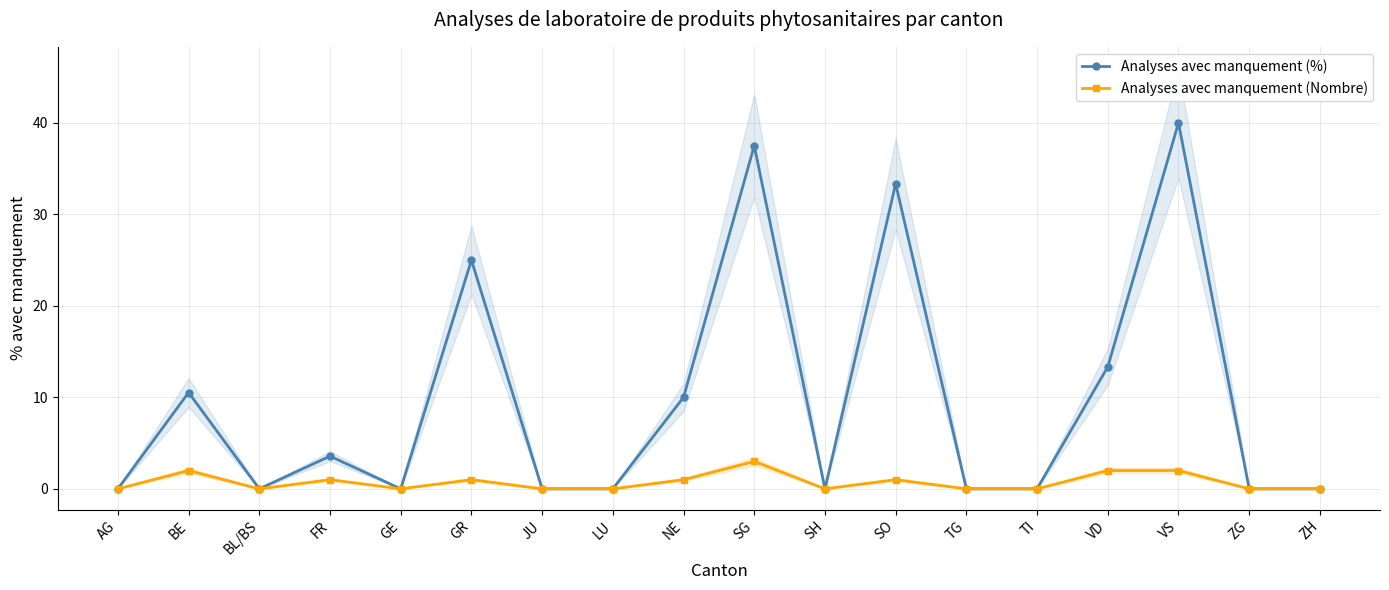

What is the average value of the Analyses avec manquement (%) series?

9.6